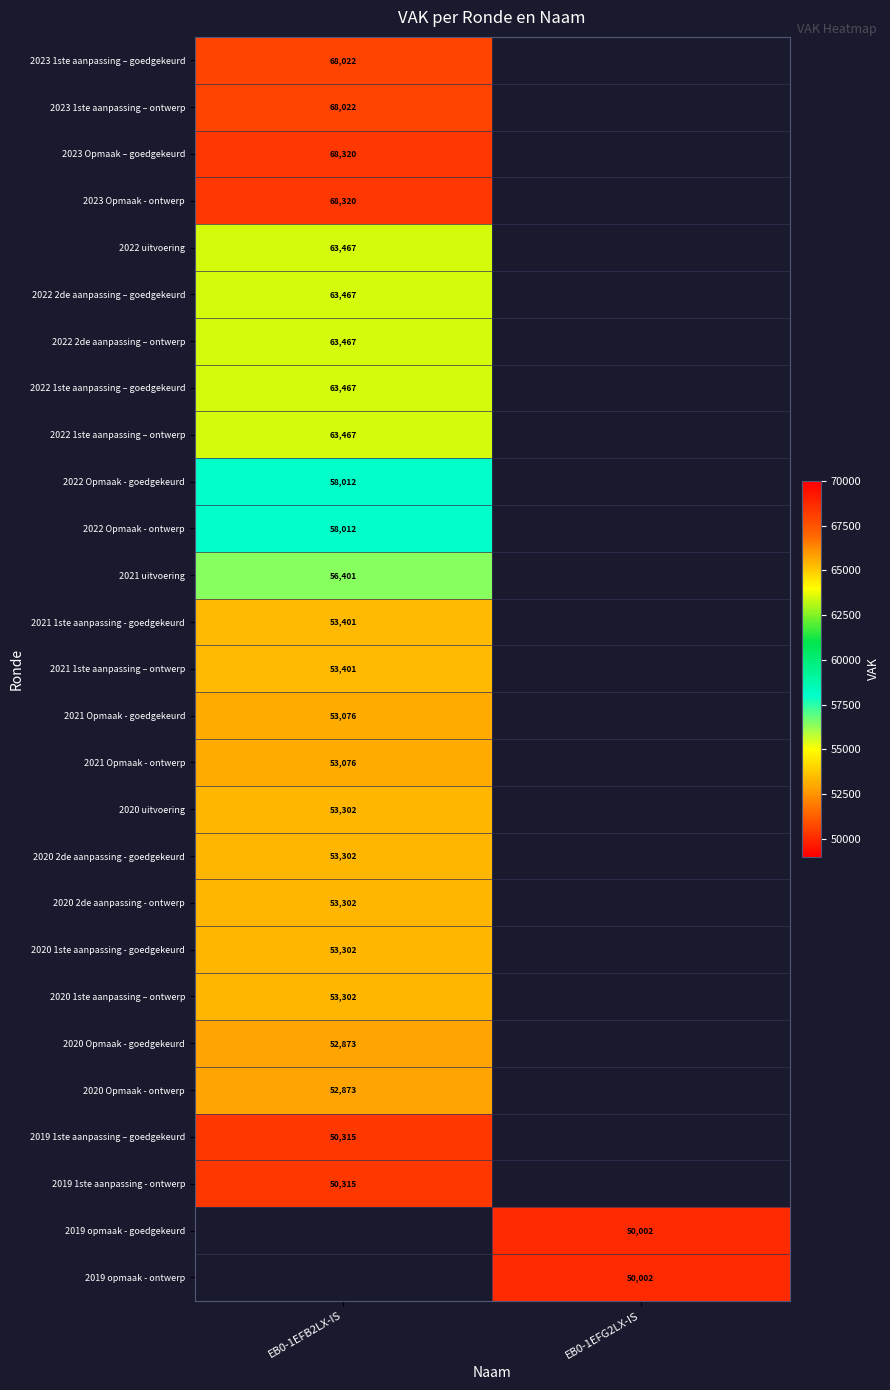

Is the value of 2021 Opmaak - goedgekeurd at EB0-1EFB2LX-IS greater than the value of 2020 2de aanpassing - goedgekeurd at EB0-1EFB2LX-IS?

No